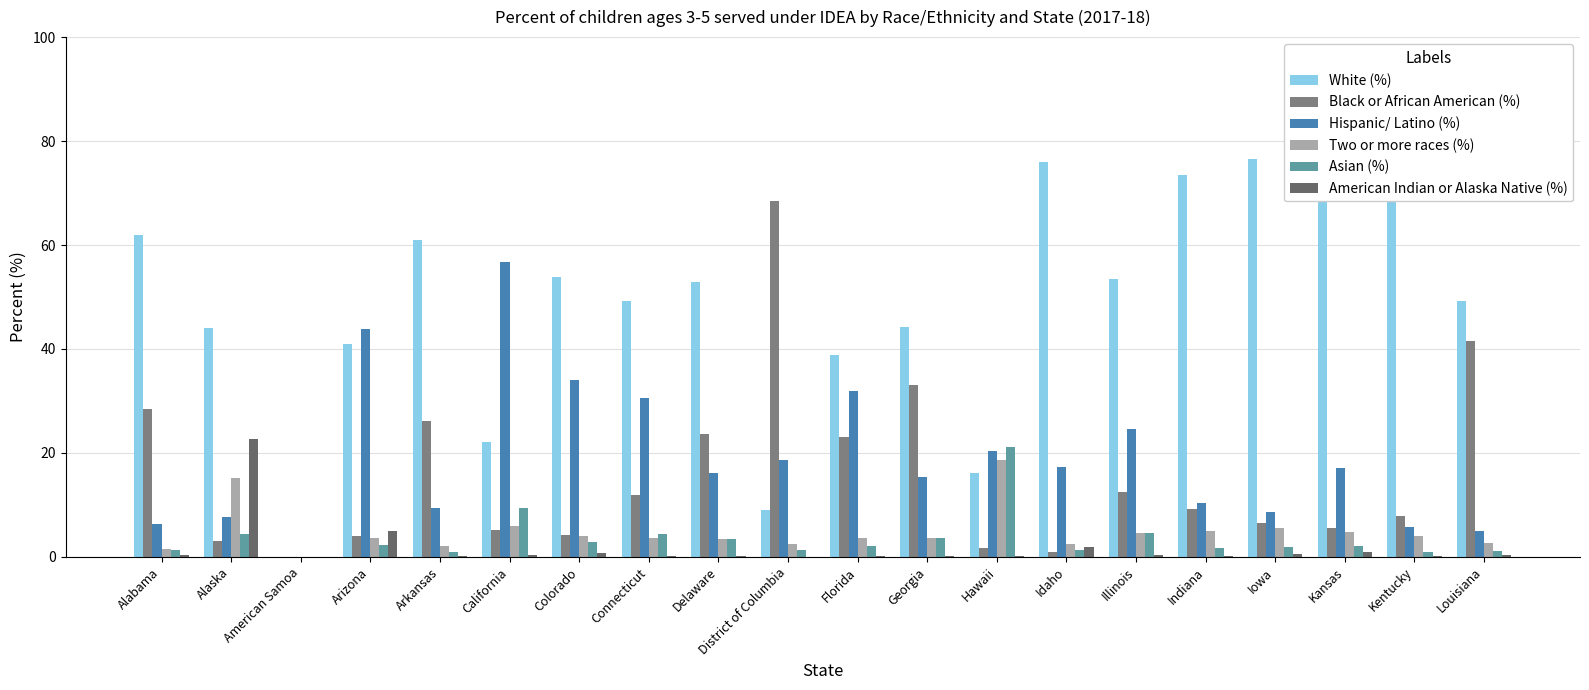

Is the value of Asian (%) at Kentucky greater than the value of White (%) at Alabama?

No